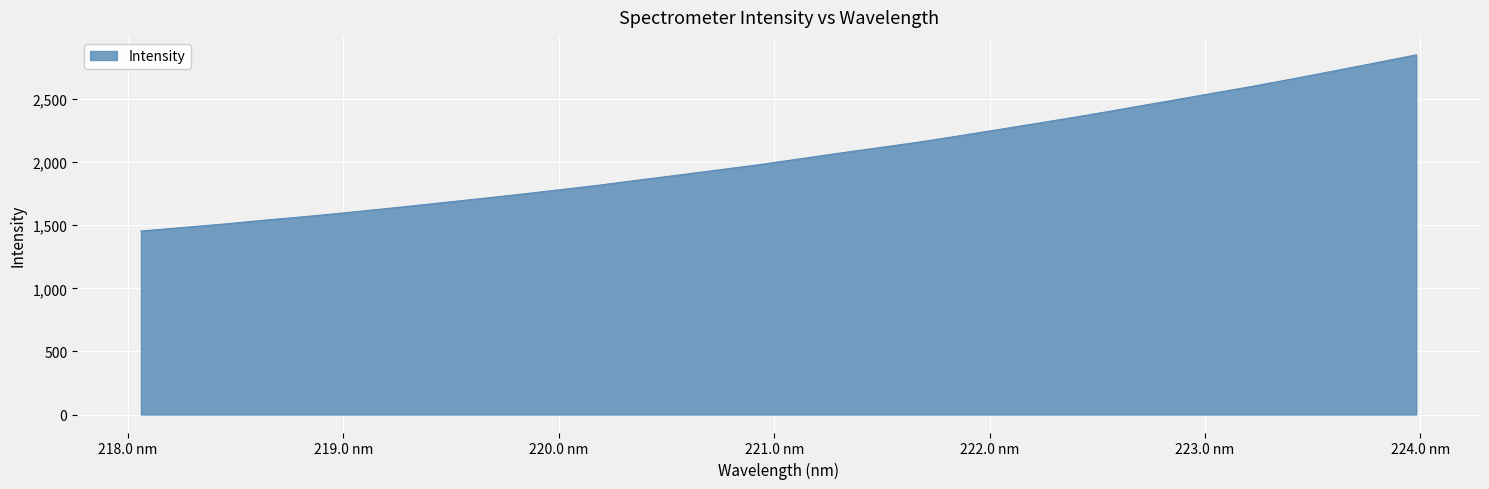

What is the greatest value displayed?

2850.6